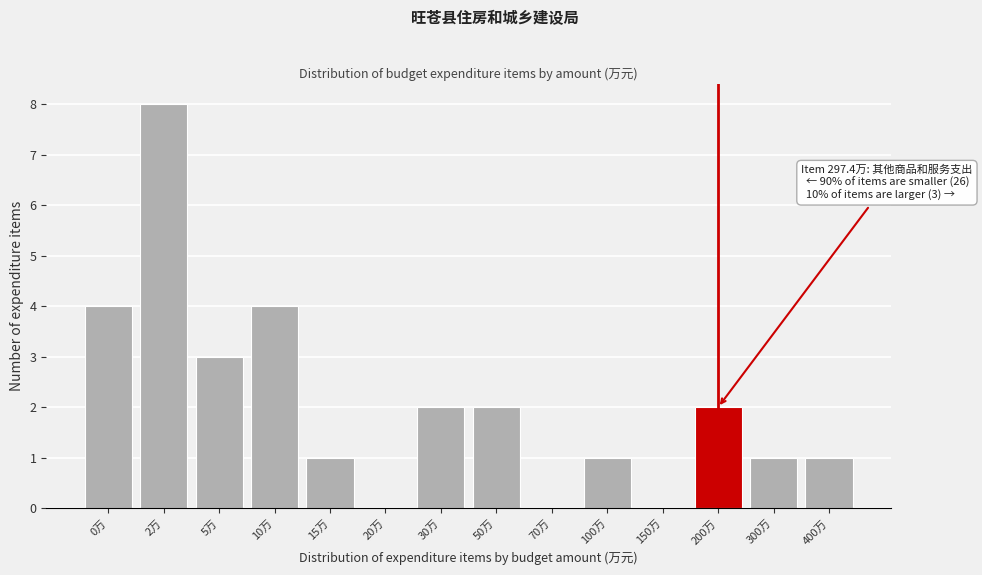

Reading left to right, extract all data points from this chart.

0万=4	2万=8	5万=3	10万=4	15万=1	20万=0	30万=2	50万=2	70万=0	100万=1	150万=0	200万=2	300万=1	400万=1